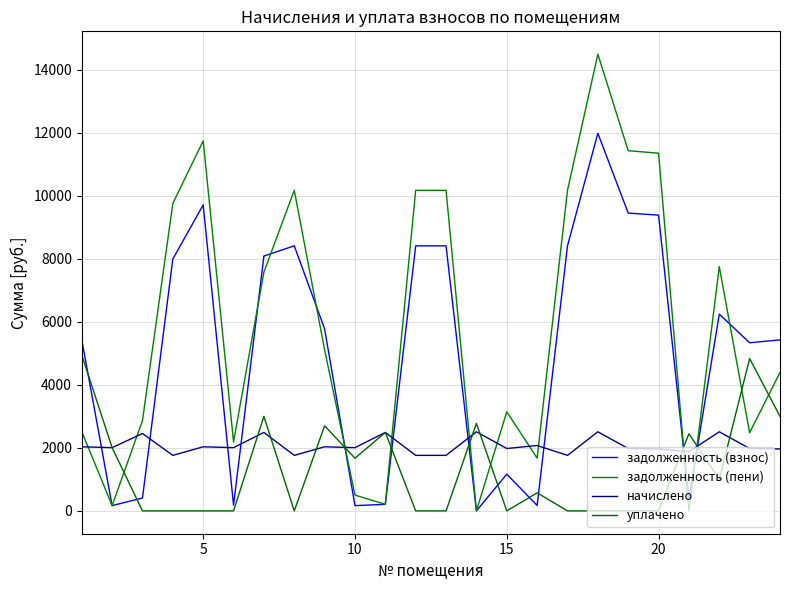

Which series ends up on top after the final intersection of задолженность (взнос) and задолженность (пени)?

задолженность (взнос)